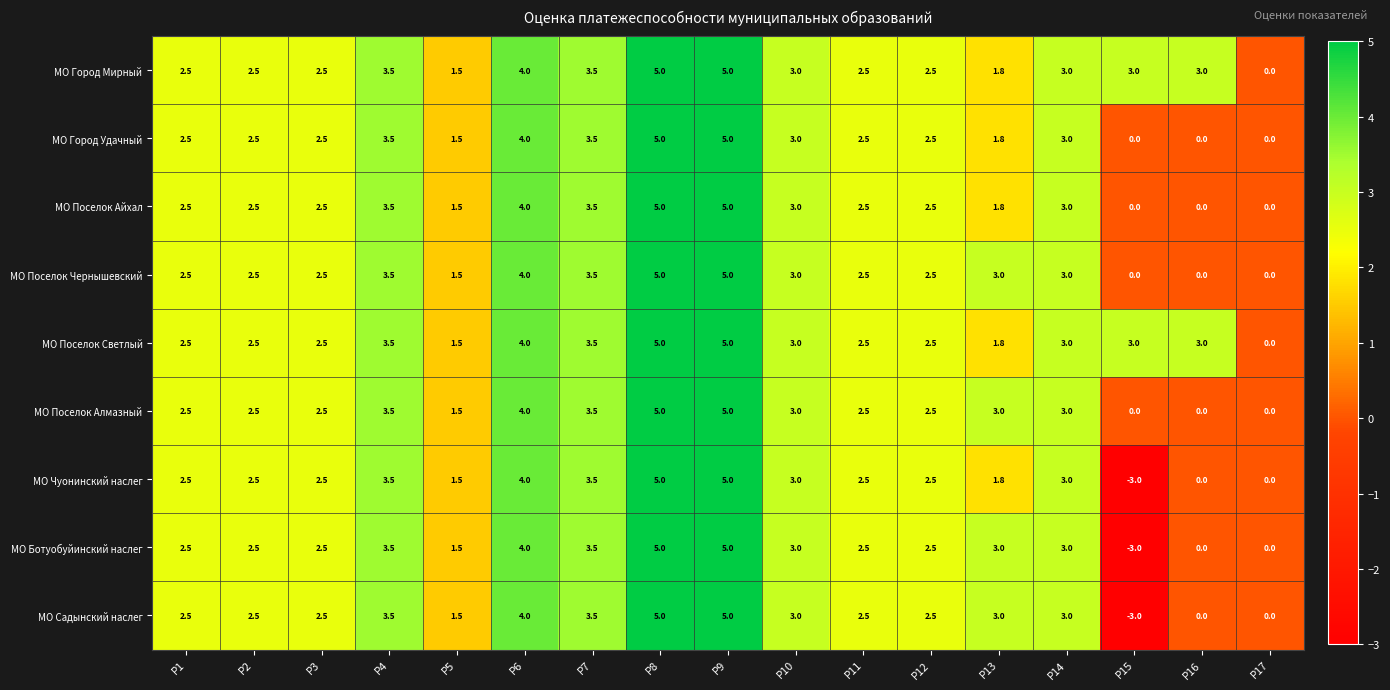

Is it true that МО Ботуобуйинский наслег equals 3.0 at Р10?

True